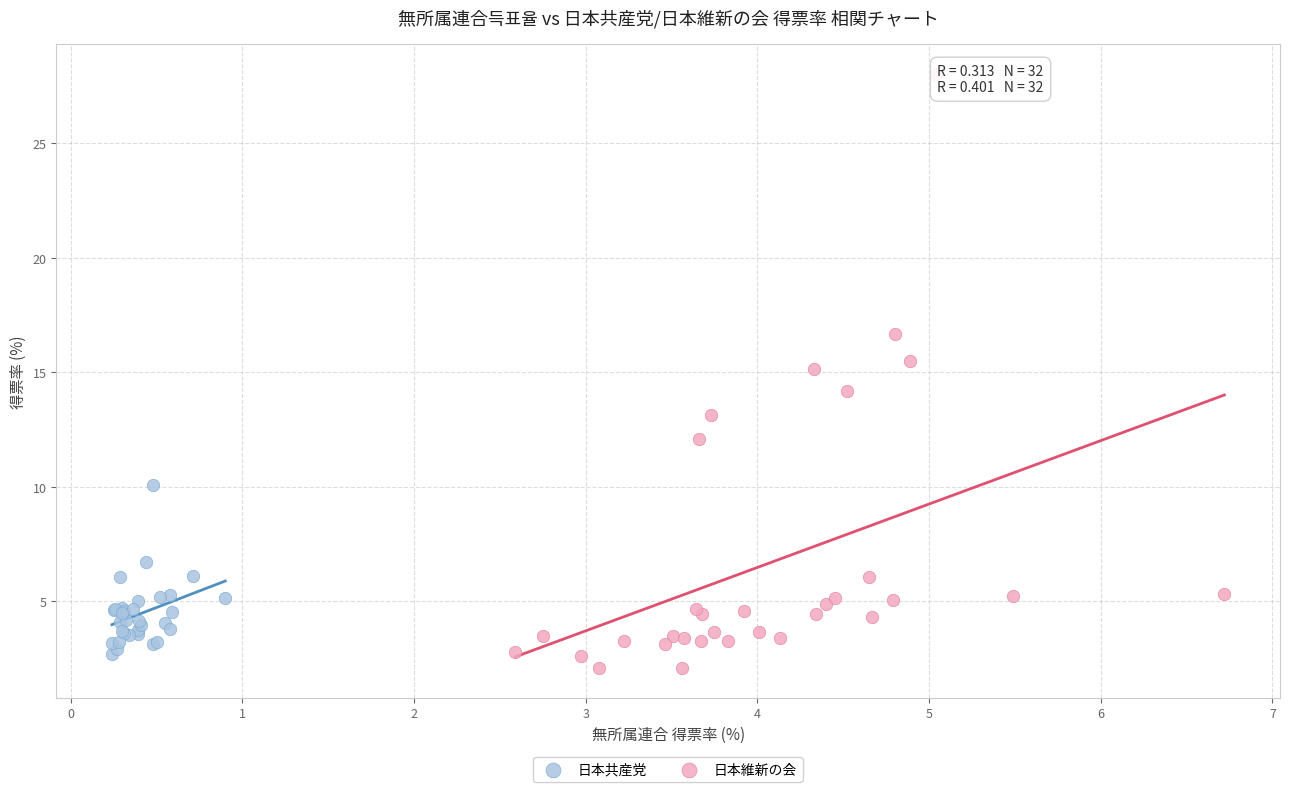

Which series has the widest spread of Y values?

日本維新の会